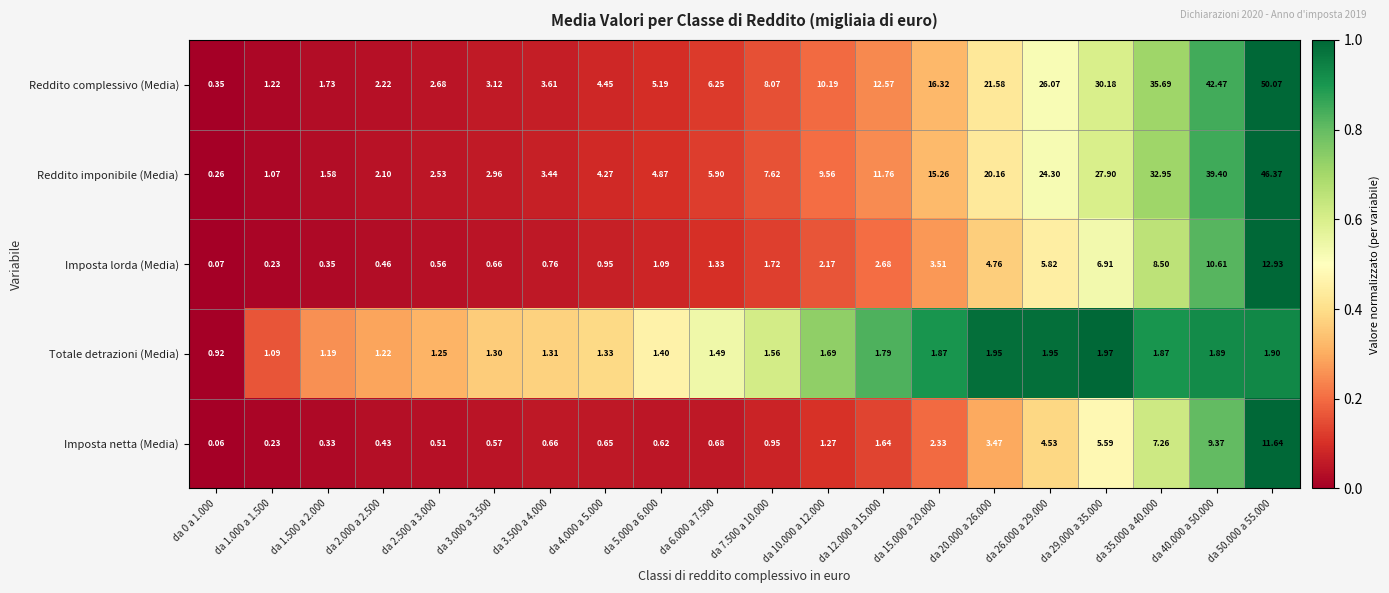

Which series has the largest total across all categories?

Reddito complessivo (Media)